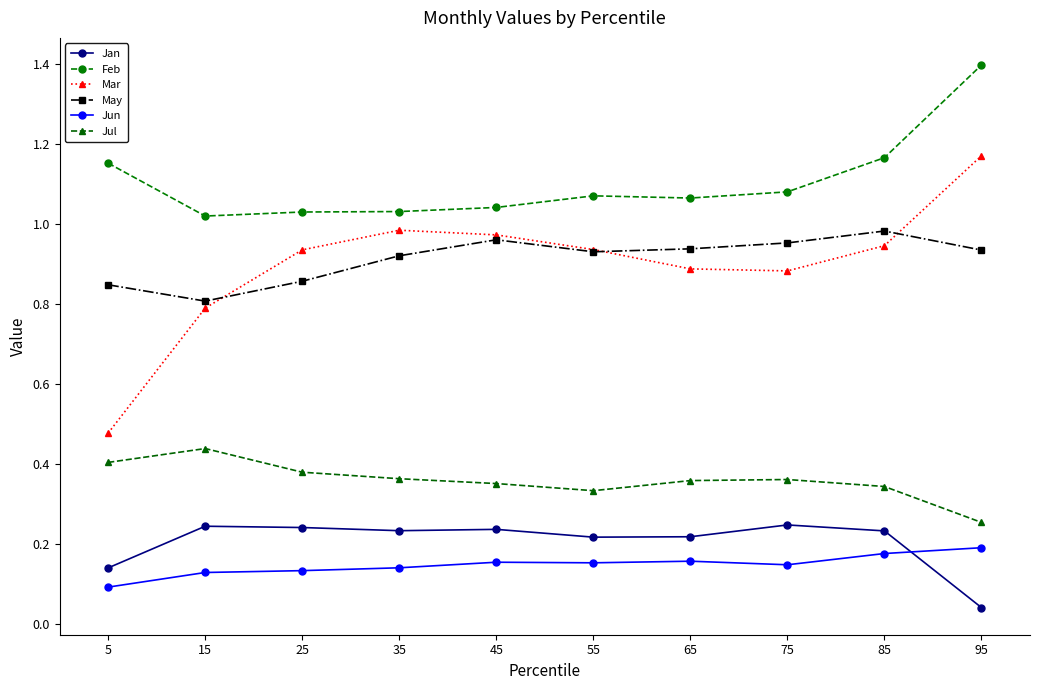

Is this an area chart (filled region under the line)?

No